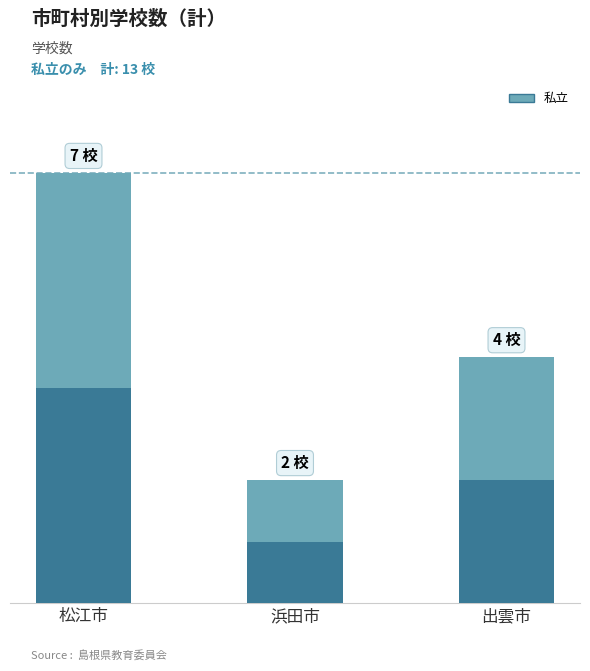

List the labels in order of value, largest first.

松江市, 出雲市, 浜田市